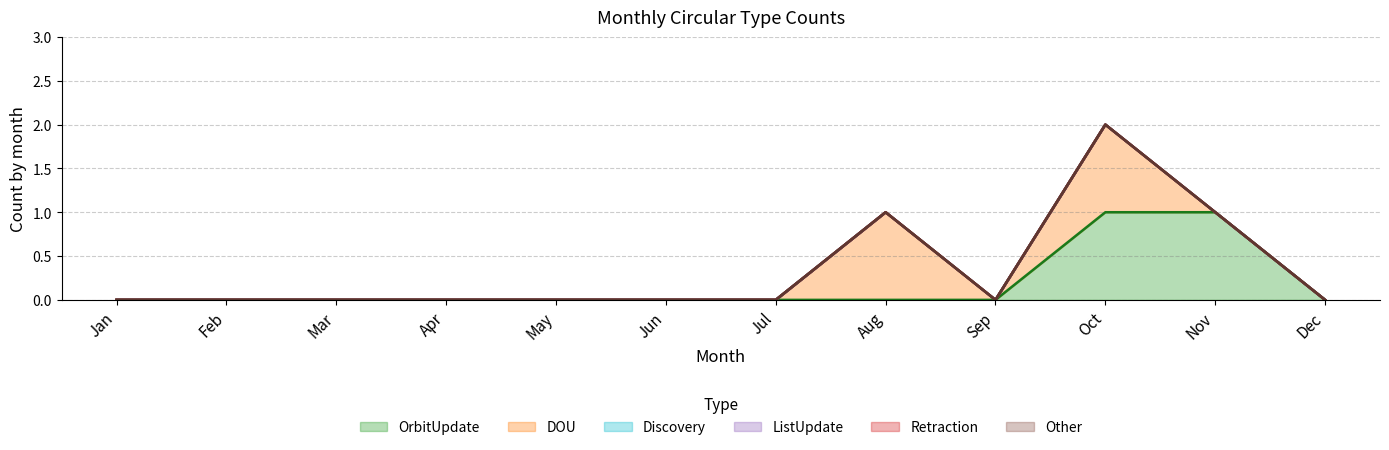

Does the chart have visible grid lines?

Yes